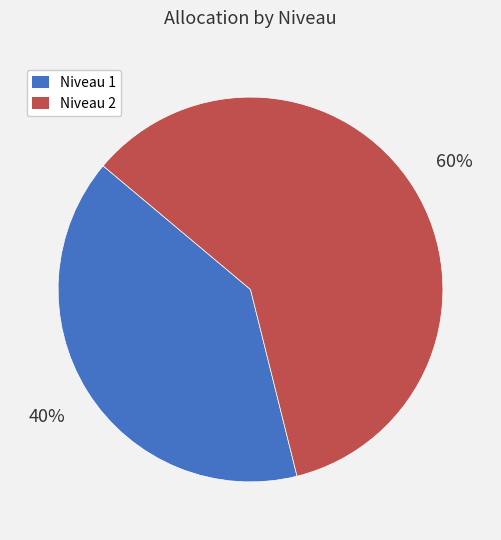

To the nearest percent, what is the difference between the Niveau 1 and Niveau 2 slice percentages?

20%